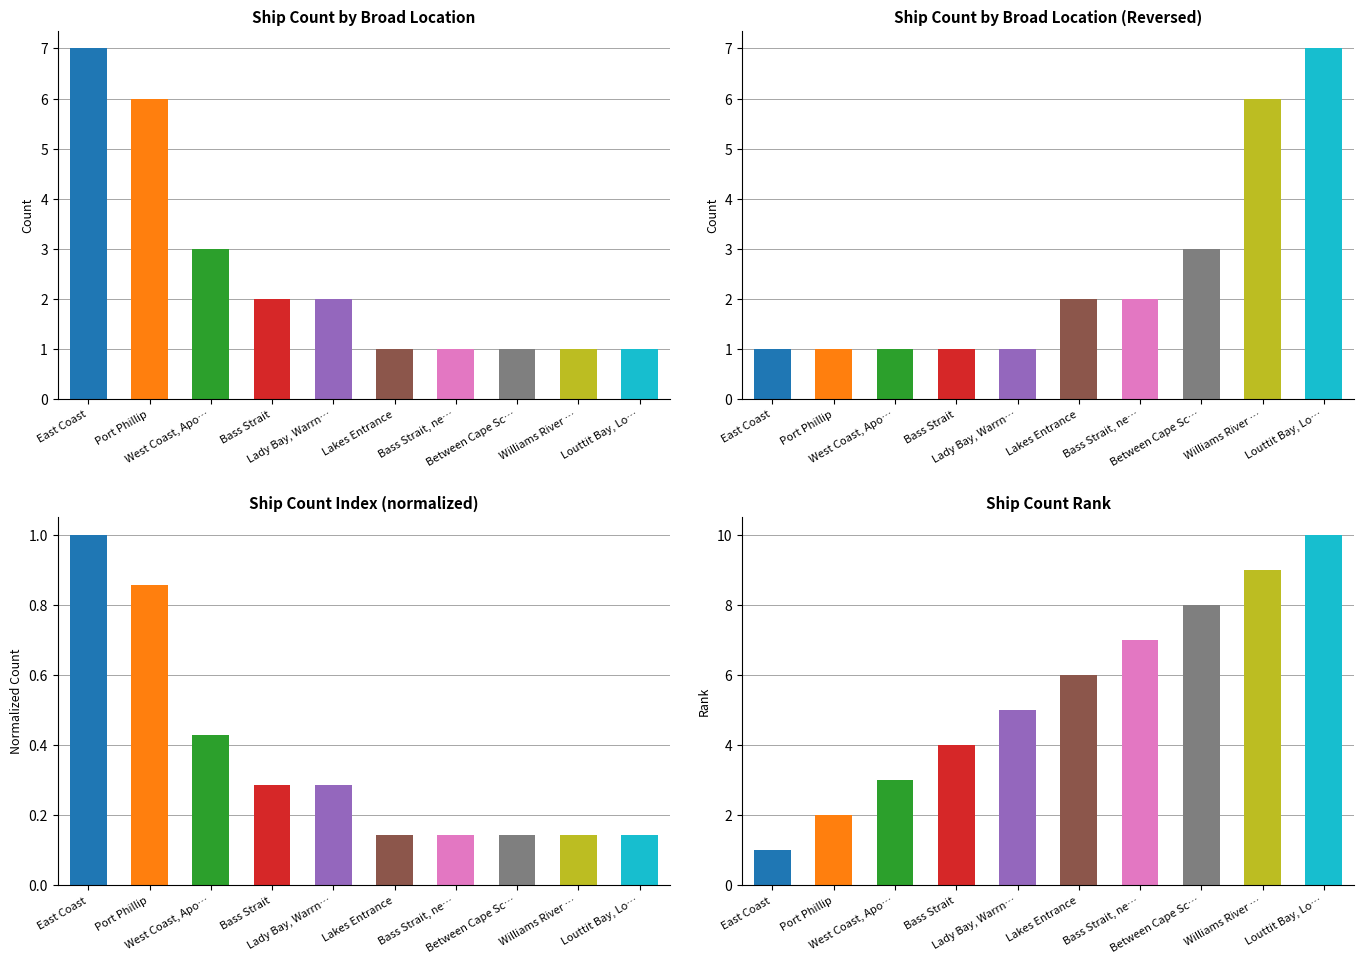

Rank the categories by value from highest to lowest.

Louttit Bay, Lo…, Williams River …, Between Cape Sc…, Bass Strait, ne…, Lakes Entrance, Lady Bay, Warrn…, Bass Strait, West Coast, Apo…, Port Phillip, East Coast